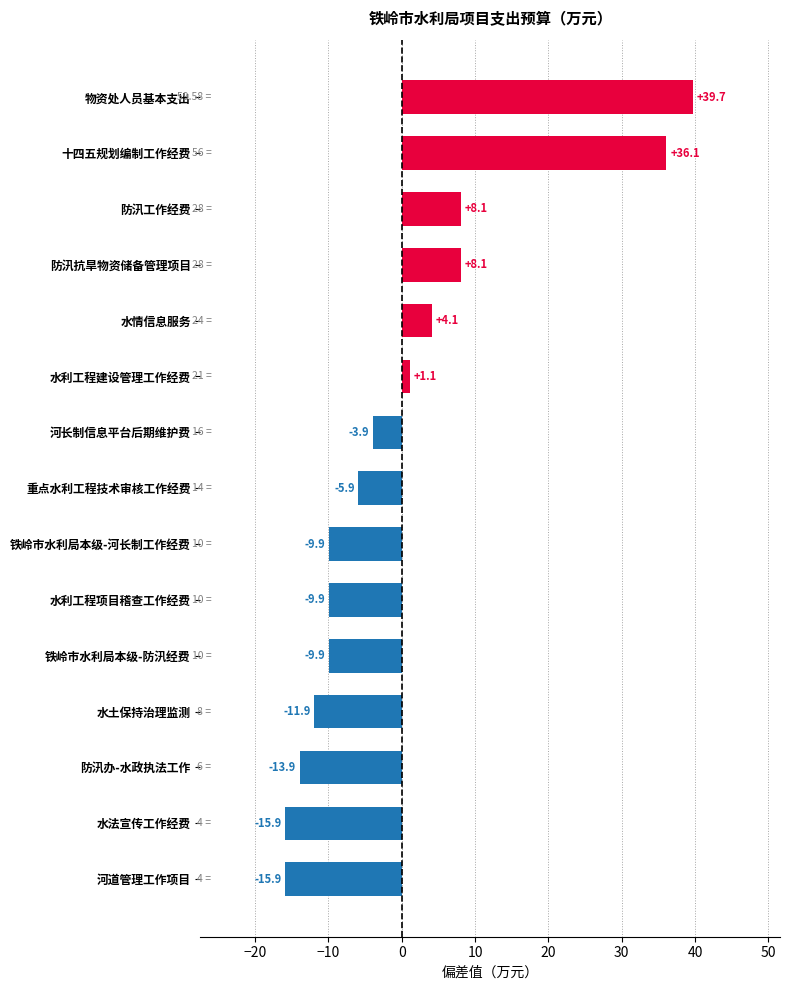

Which has a higher value, 防汛办-水政执法工作 or 水法宣传工作经费?

防汛办-水政执法工作